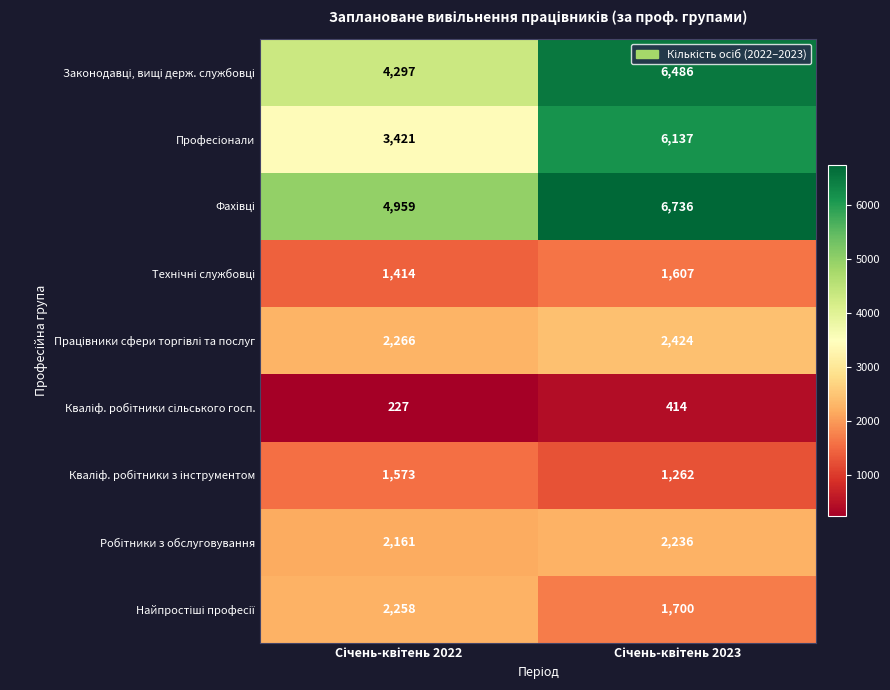

Between Січень-квітень 2022 and Січень-квітень 2023, which series saw the biggest shift?

Професіонали